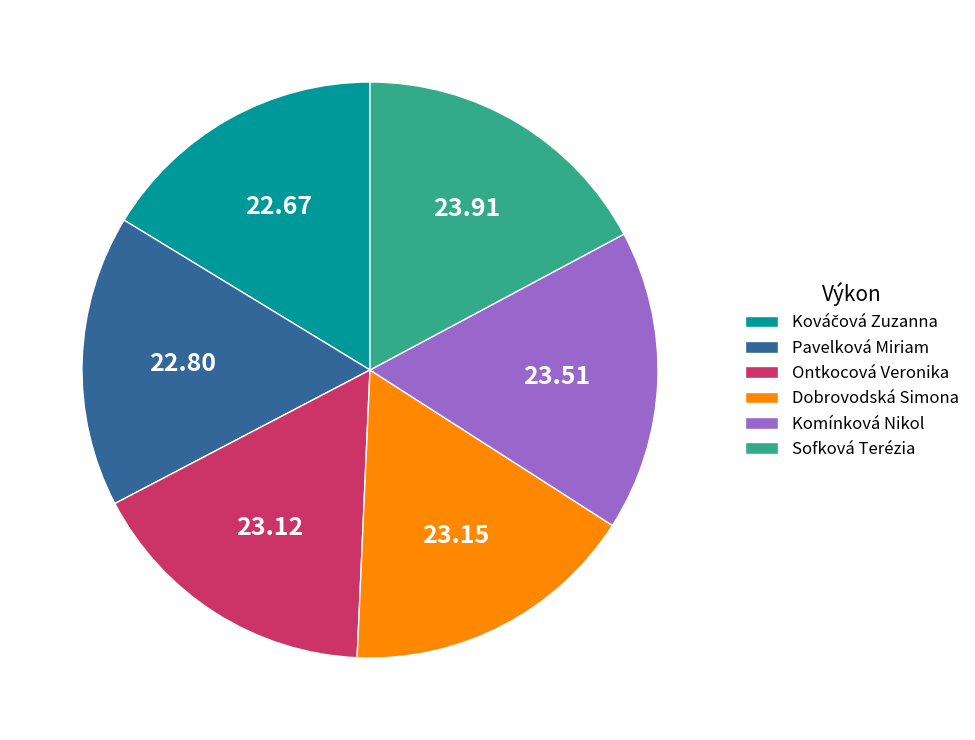

Does Ontkocová Veronika represent more than half of the total?

No